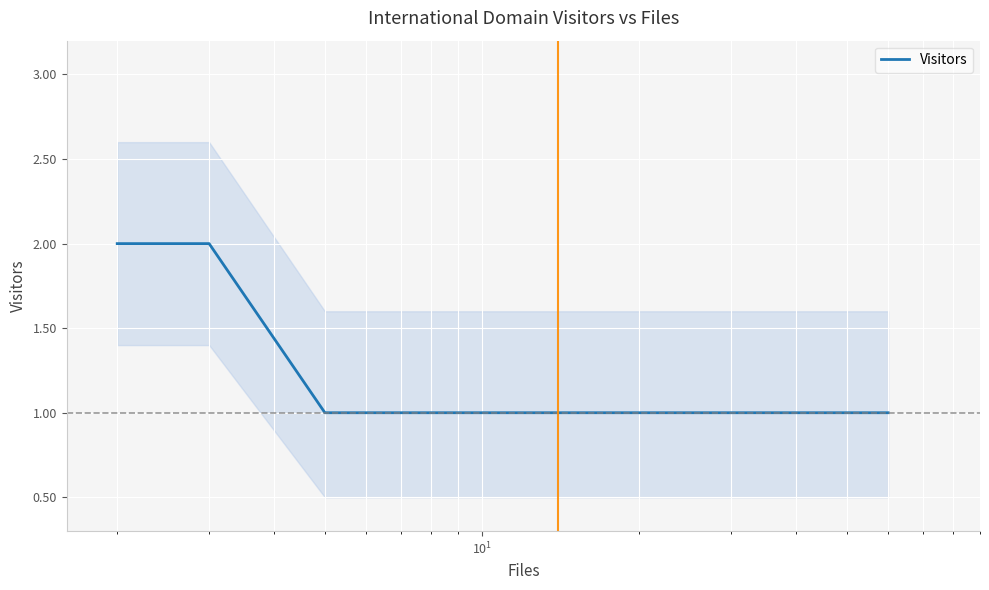

How many values are between 1 and 2?

12